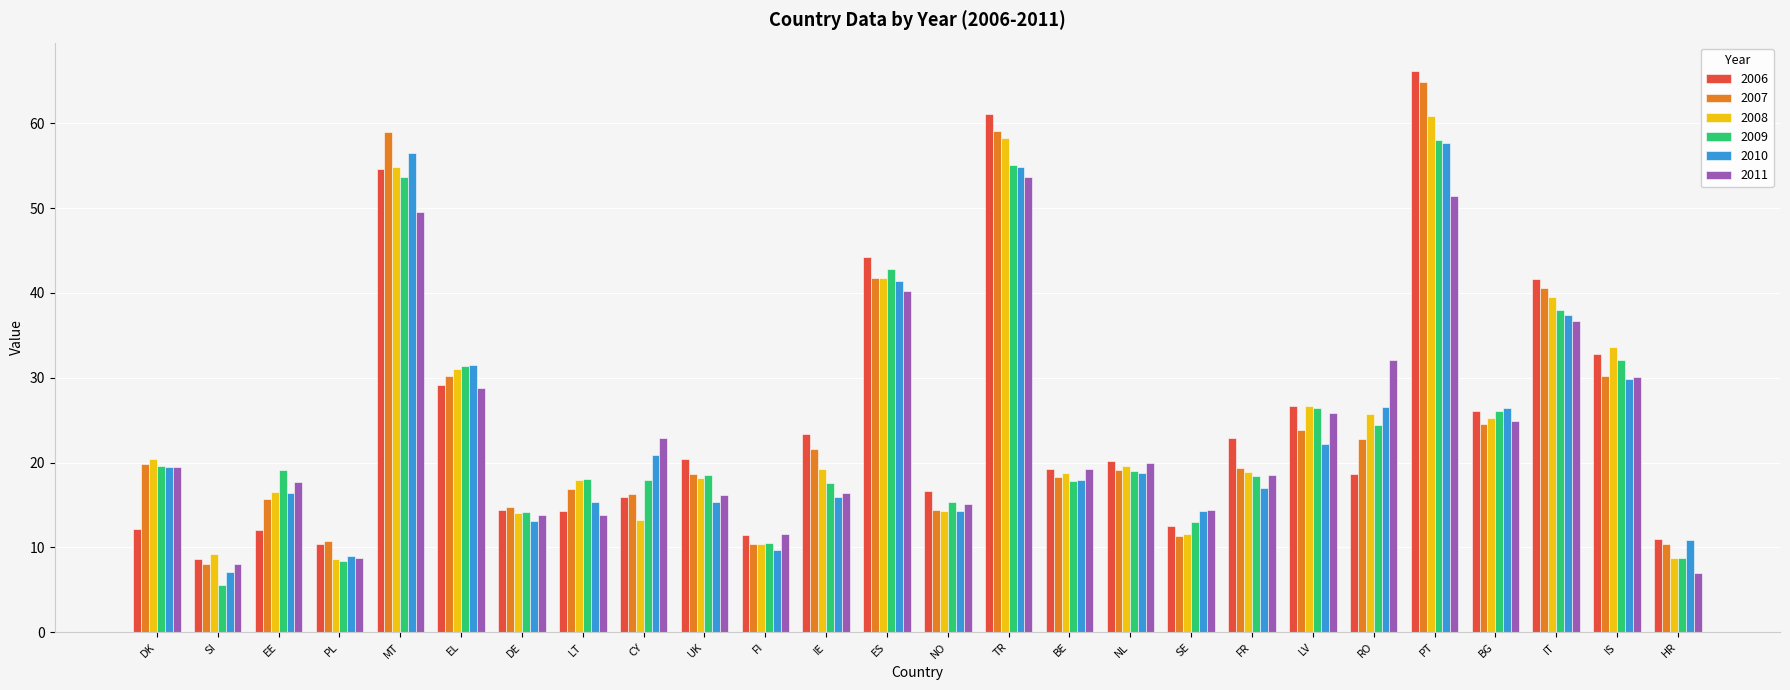

How many values in the 2009 series are below 19?

13